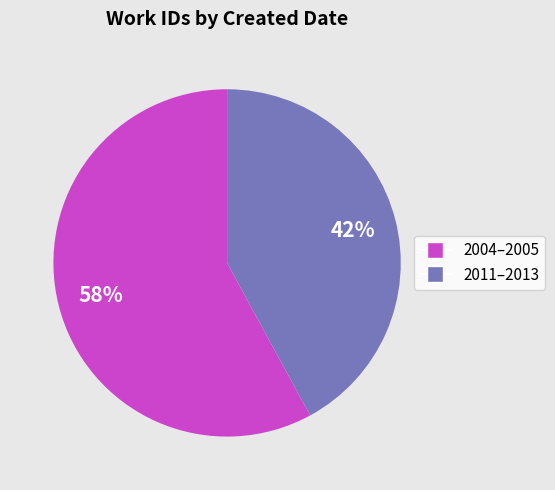

To the nearest percent, what is the difference between the largest and smallest slice percentages?

16%